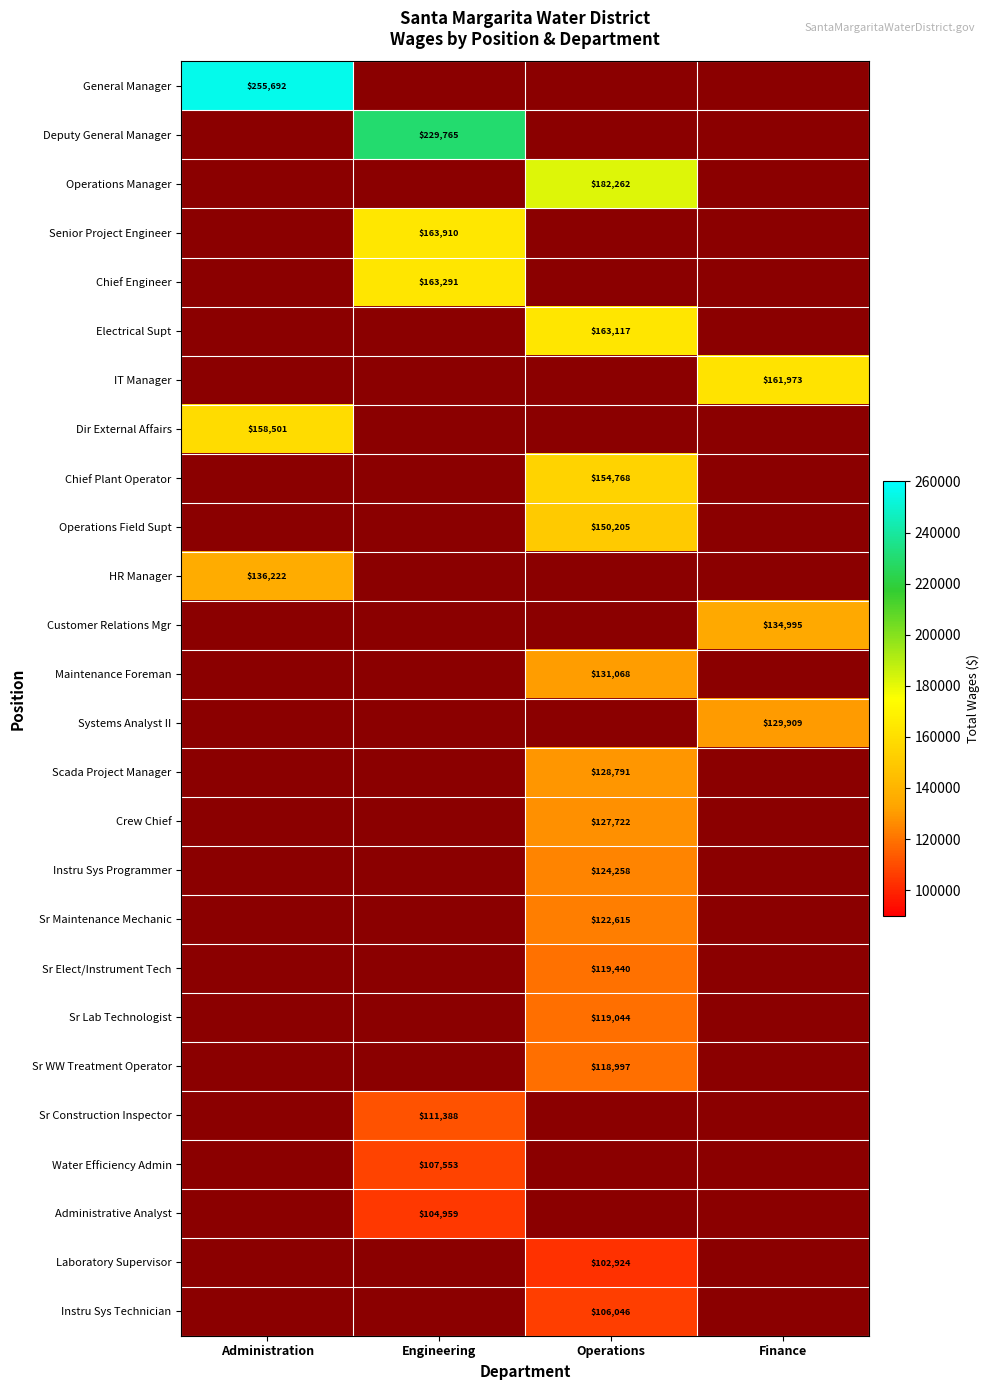

The Instru Sys Programmer series shows 124258 at Operations. True or false?

True